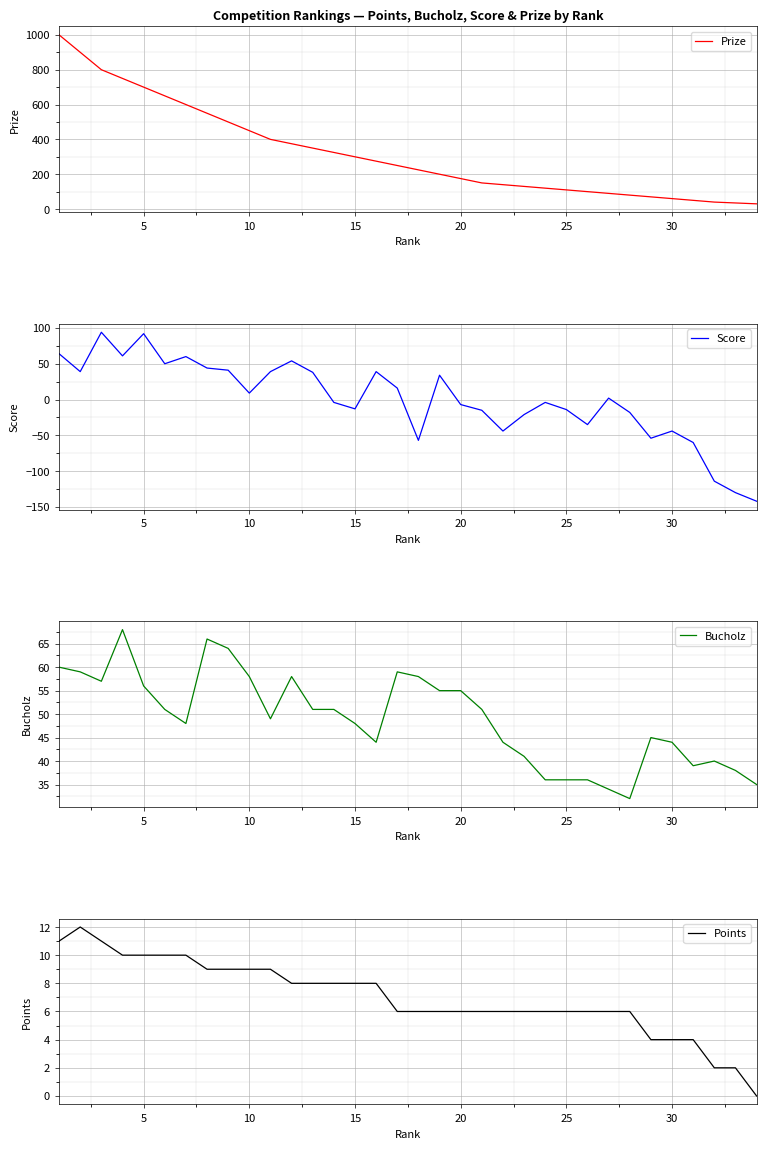

Reading left to right, list all the values displayed in this chart.

Prize: 1000	900	800	750	700	650	600	550	500	450	400	375	350	325	300	275	250	225	200	175	150	140	130	120	110	100	90	80	70	60	50	40	35	30
Score: 64	39	94	61	92	50	60	44	41	9	39	54	38	-4	-13	39	16	-57	34	-7	-15	-44	-21	-4	-14	-35	2	-18	-54	-44	-60	-114	-130	-142
Bucholz: 60	59	57	68	56	51	48	66	64	58	49	58	51	51	48	44	59	58	55	55	51	44	41	36	36	36	34	32	45	44	39	40	38	35
Points: 11	12	11	10	10	10	10	9	9	9	9	8	8	8	8	8	6	6	6	6	6	6	6	6	6	6	6	6	4	4	4	2	2	0